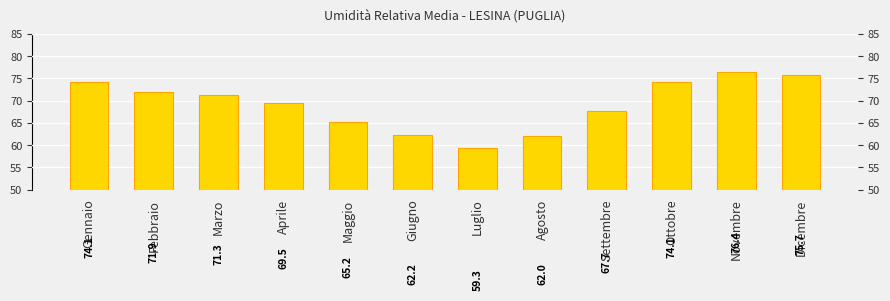

Which category has the highest value across all series?

Novembre